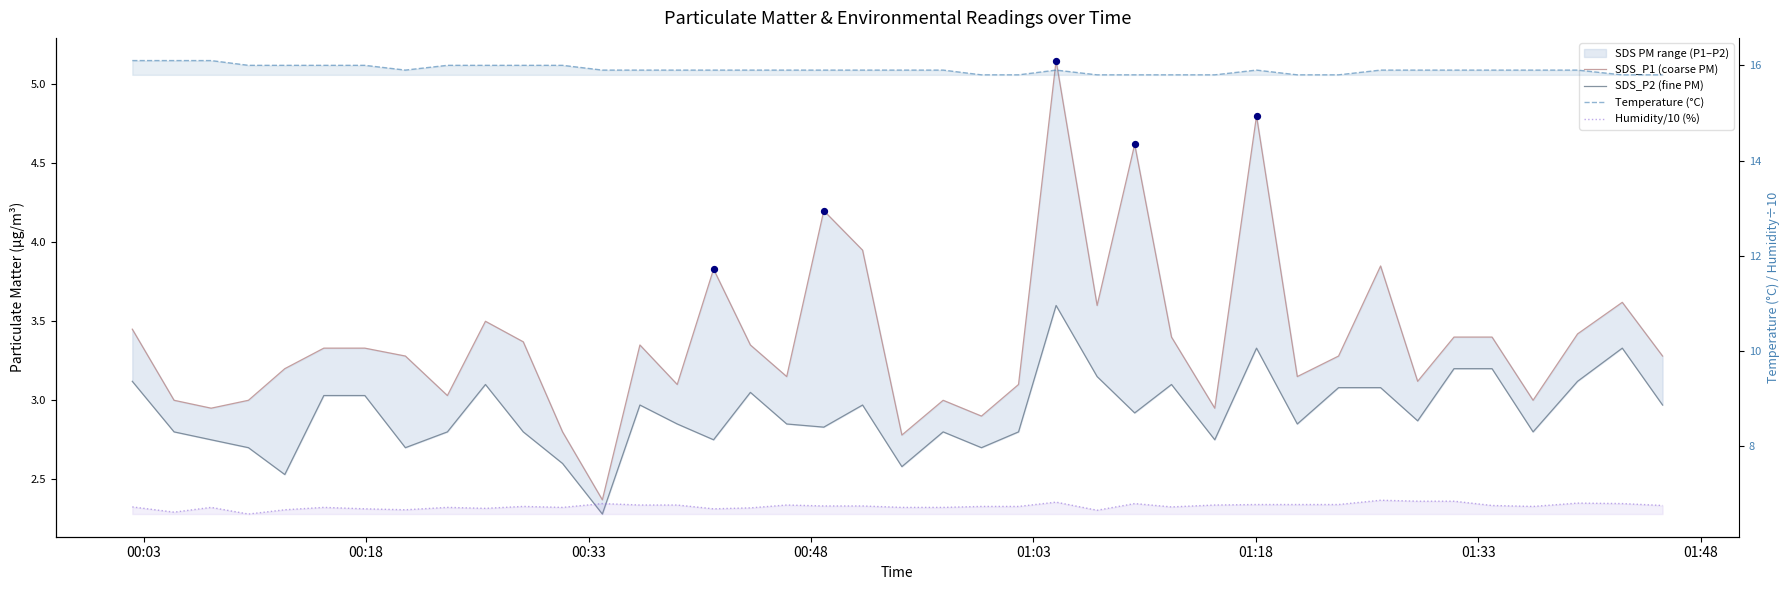

What is the total value across all series at 00:33?

28.5